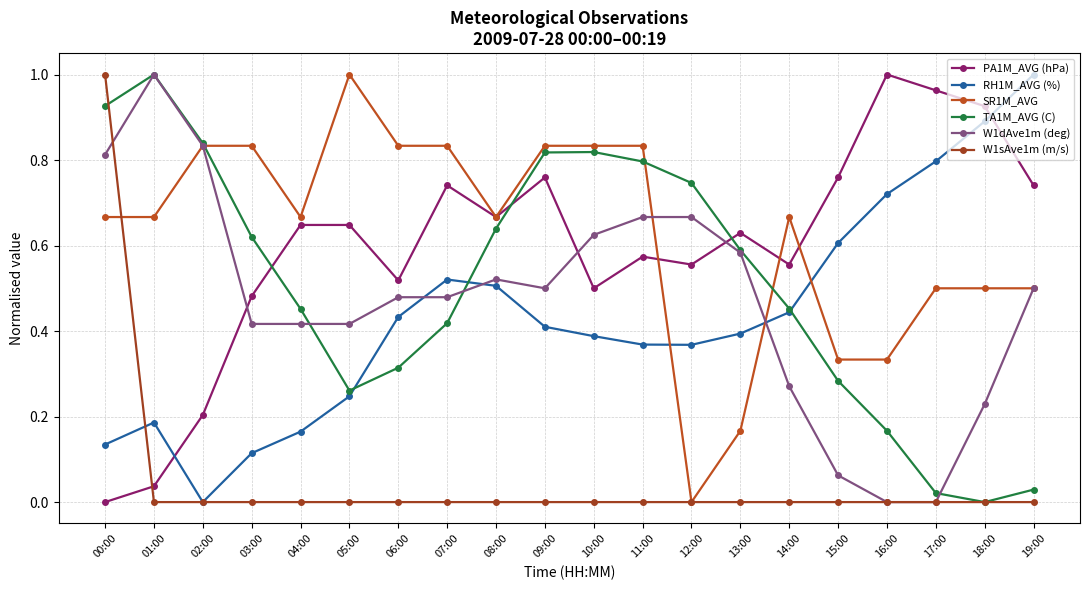

Where is RH1M_AVG (%) nearest to the value 0?

02:00